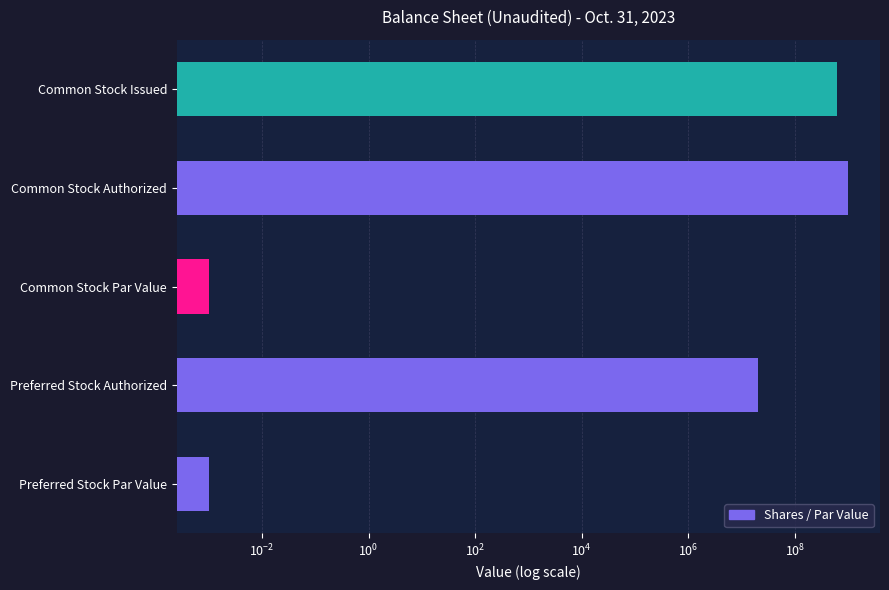

How many bars are there in total?

5